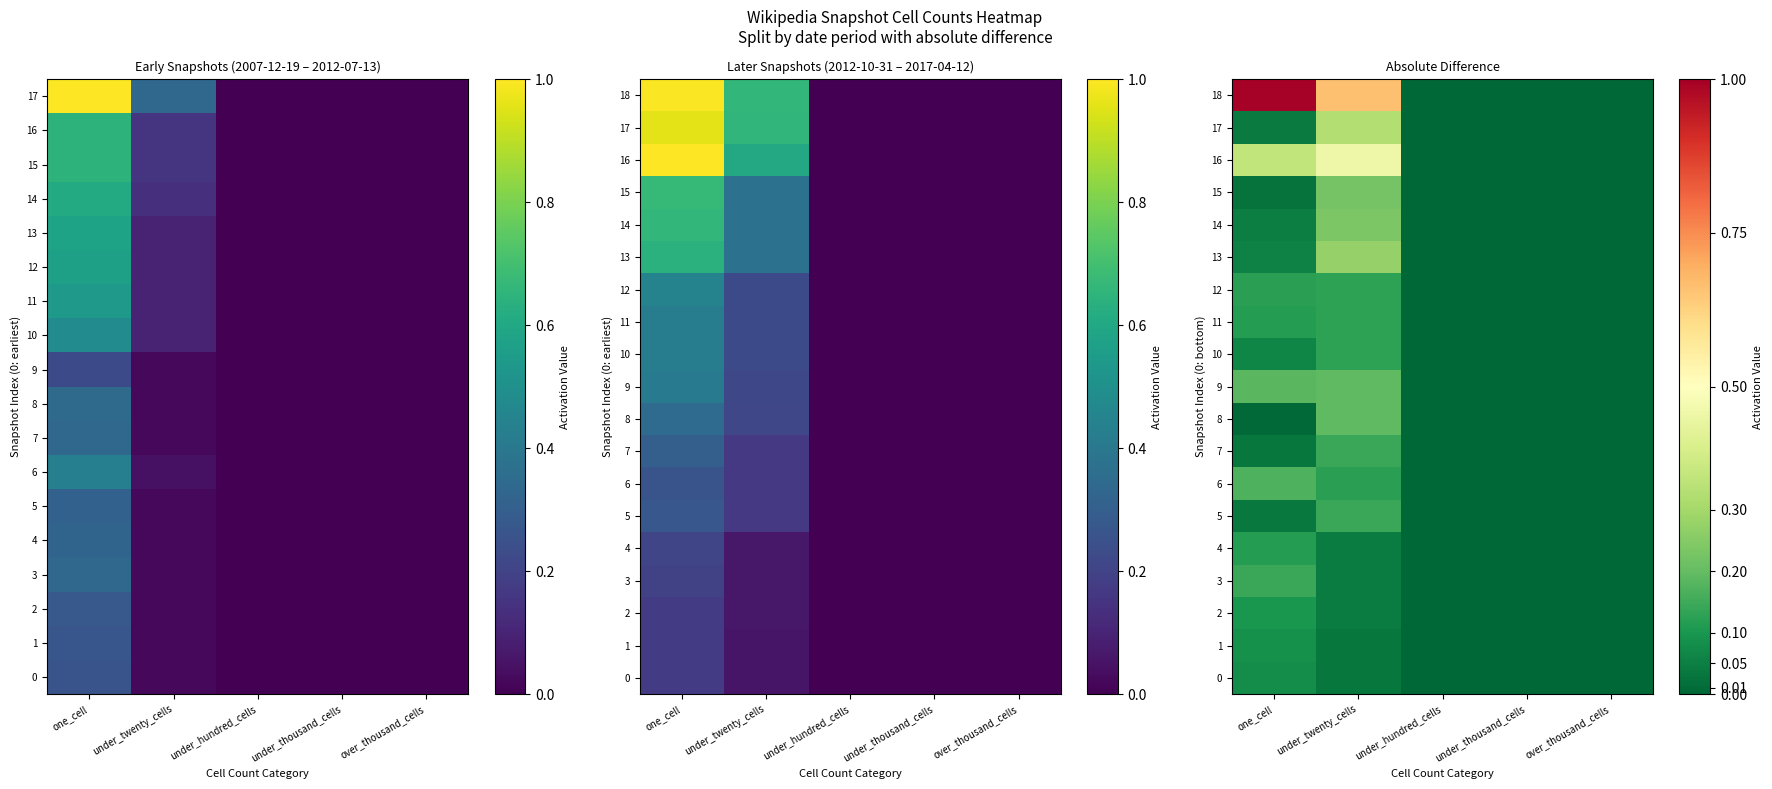

At under_hundred_cells, list the series in order from largest to smallest.

17, 18, 0, 1, 2, 3, 4, 5, 6, 7, 8, 9, 10, 11, 12, 13, 14, 15, 16